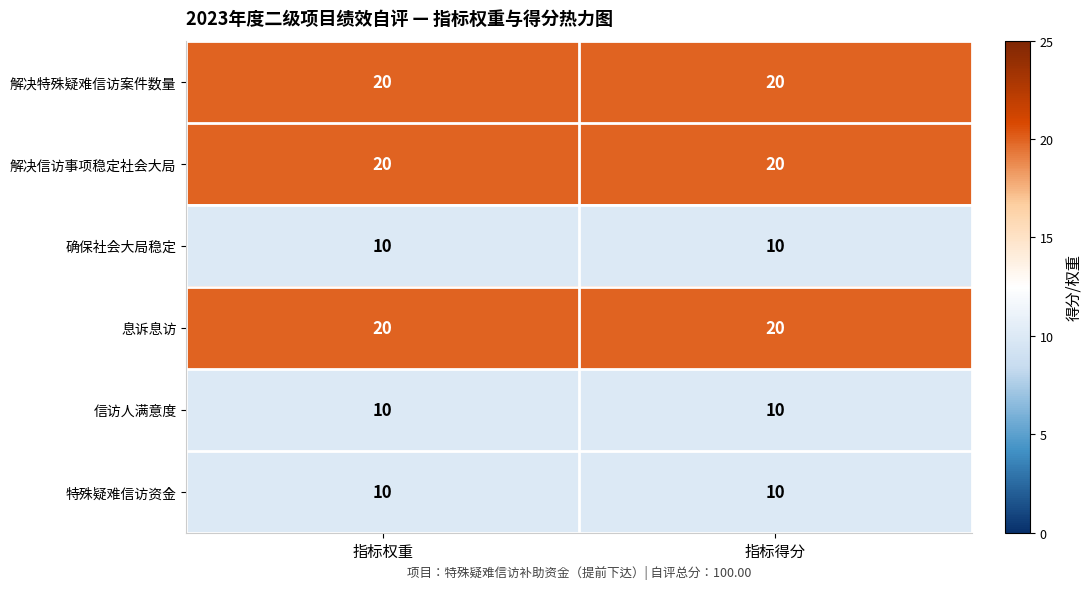

Is the value of 特殊疑难信访资金 at 指标得分 greater than the value of 息诉息访 at 指标权重?

No